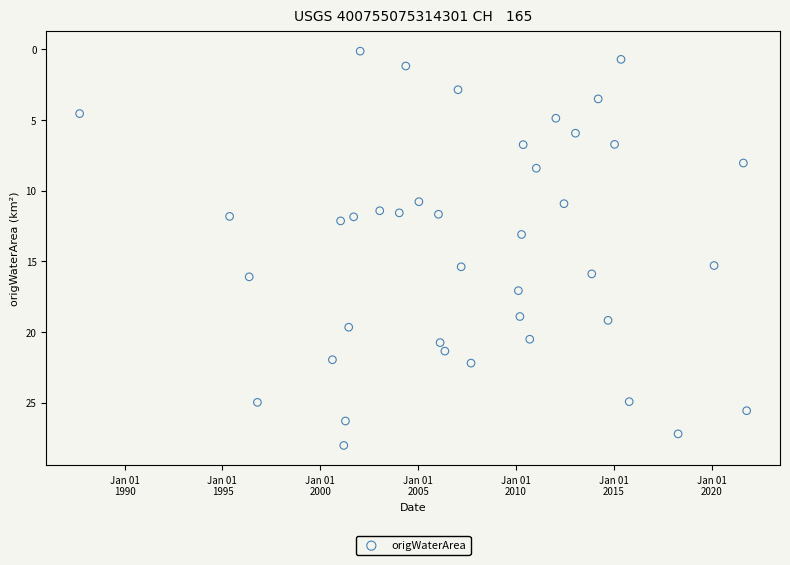

What is the range of Y values (max minus min)?

27.9